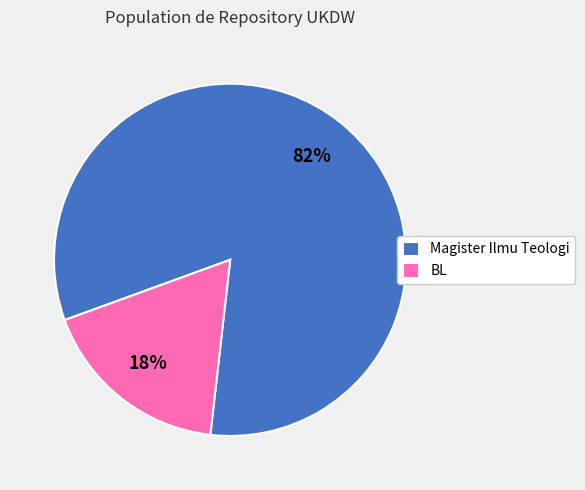

Is there any slice that represents more than half of the pie?

Yes